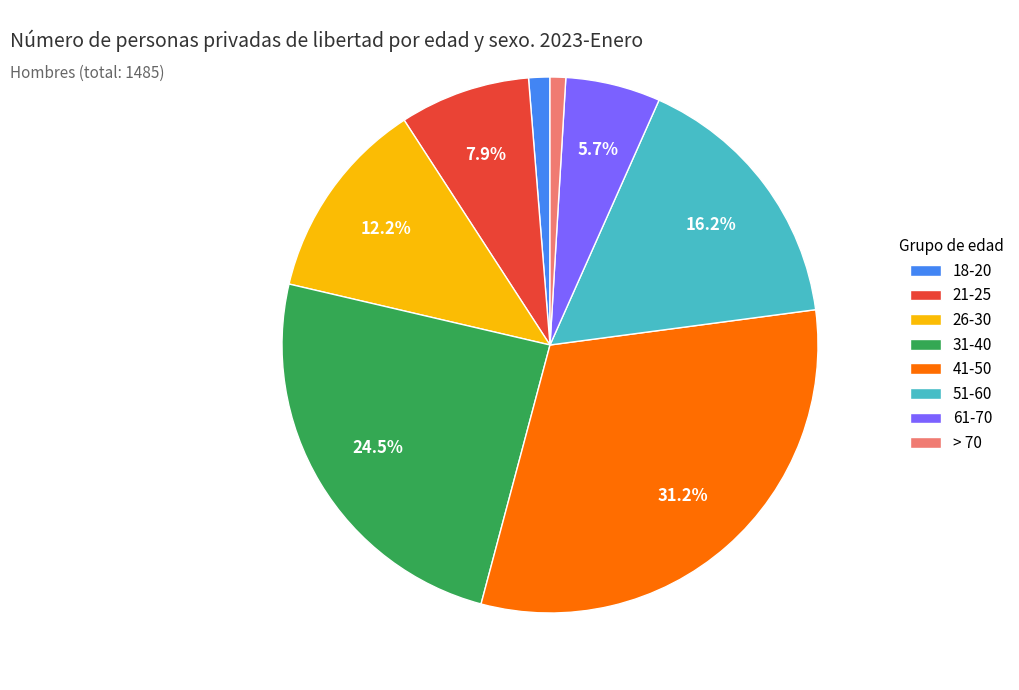

Which slice is the largest?

41-50